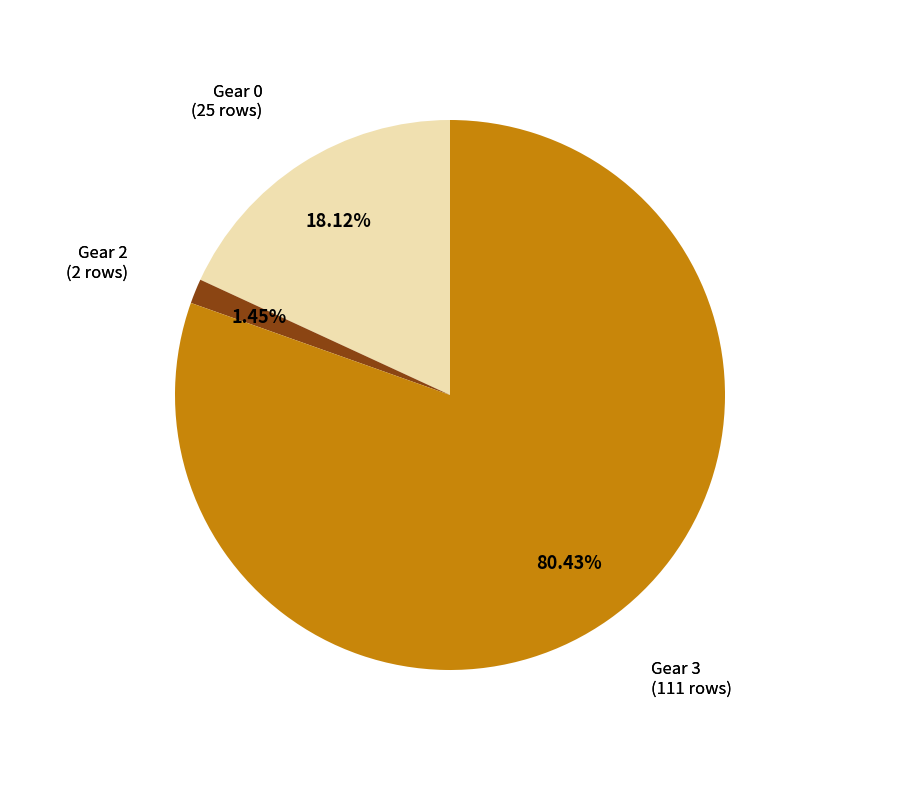

Is there any slice that represents more than half of the pie?

Yes